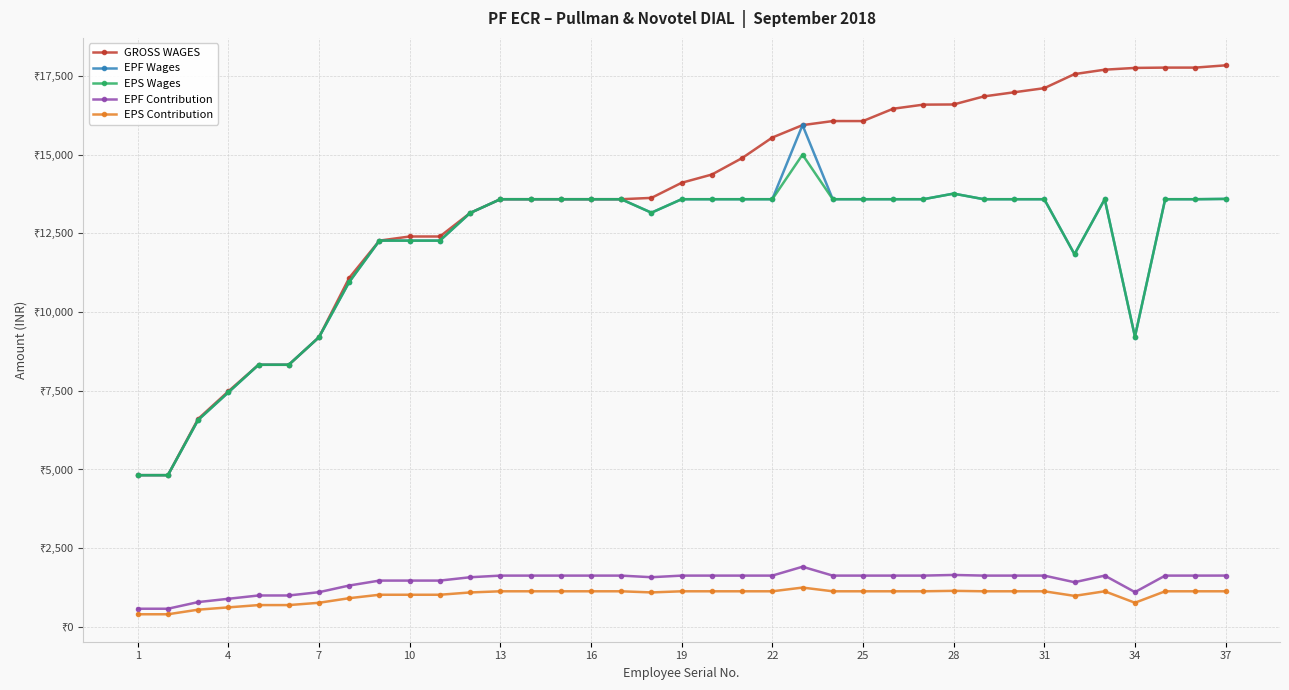

True or false: EPS Contribution and GROSS WAGES cross at least once.

False